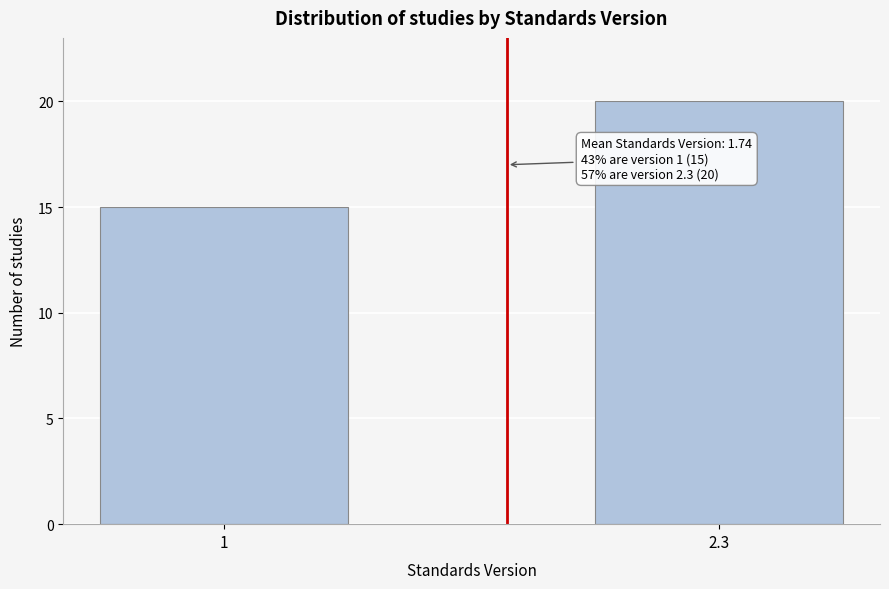

Reading right to left, what are all the values shown in this chart?

2.3=20	1=15